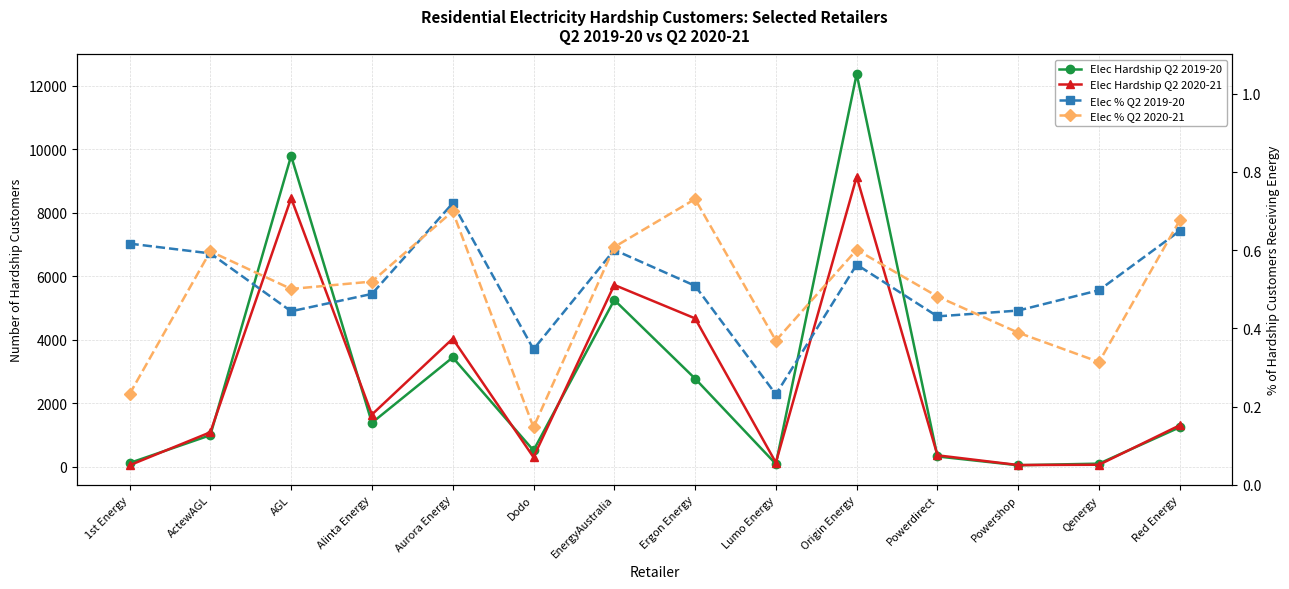

True or false: Elec % Q2 2019-20 and Elec Hardship Q2 2019-20 intersect in this chart.

False